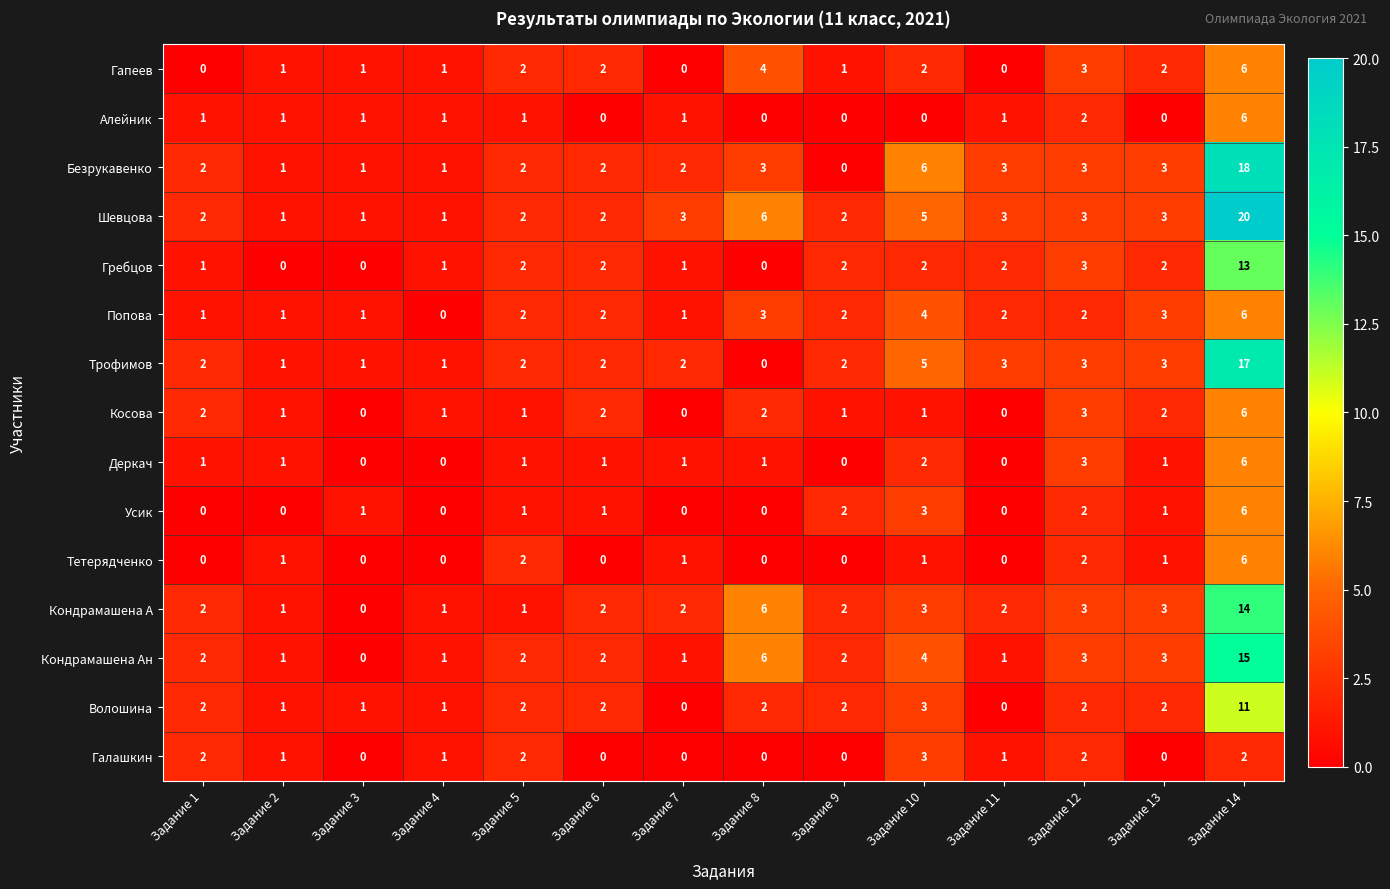

Between Задание 6 and Задание 14, which series saw the biggest shift?

Шевцова